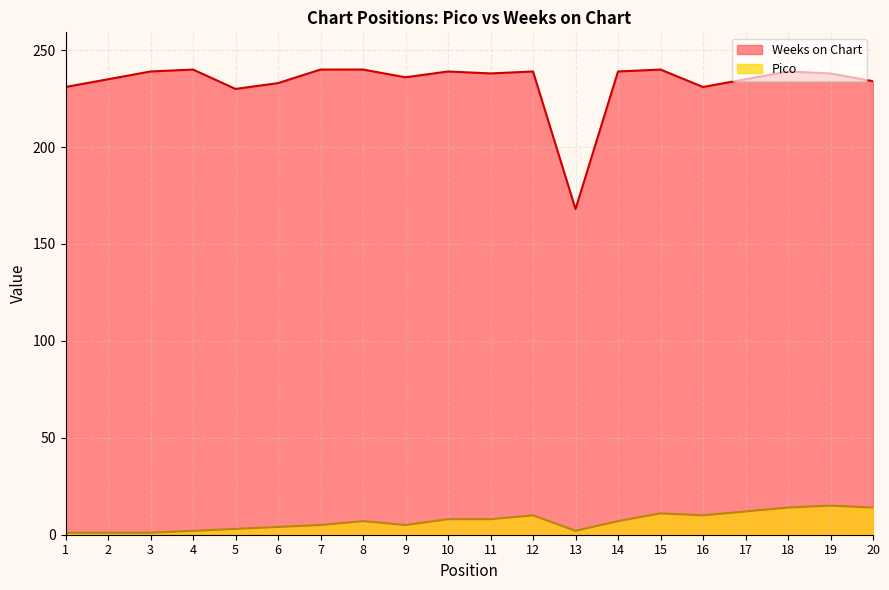

Where is the first local minimum for Pico?

9